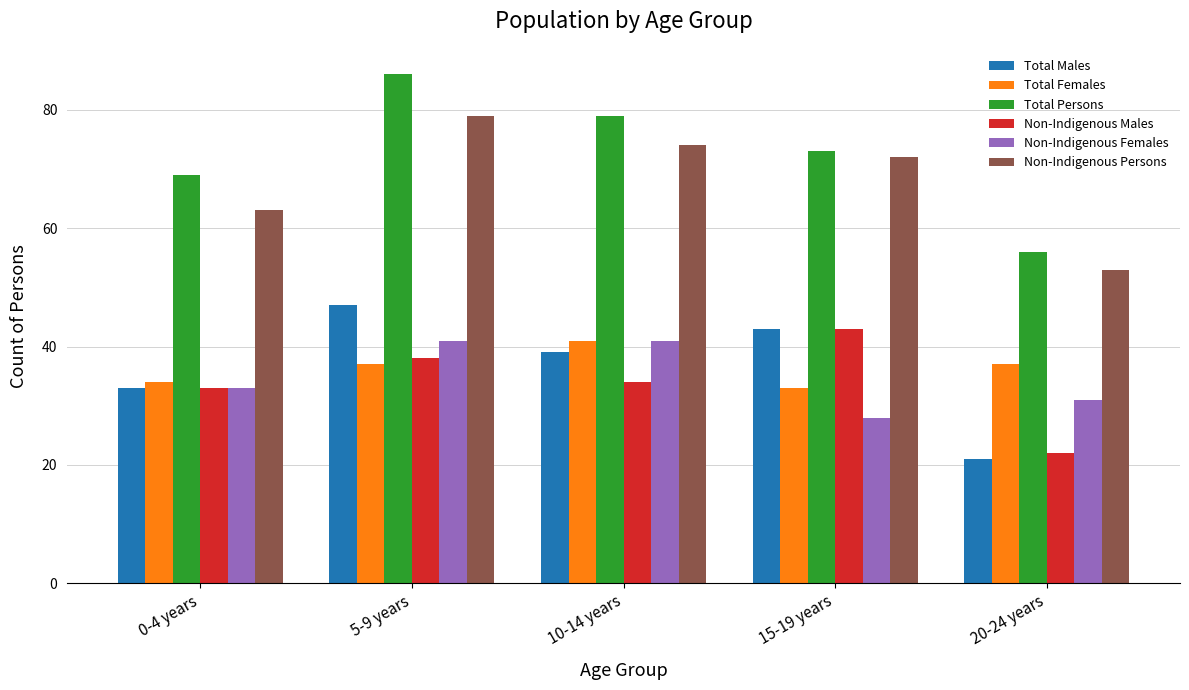

What is the minimum value for Total Persons?

56